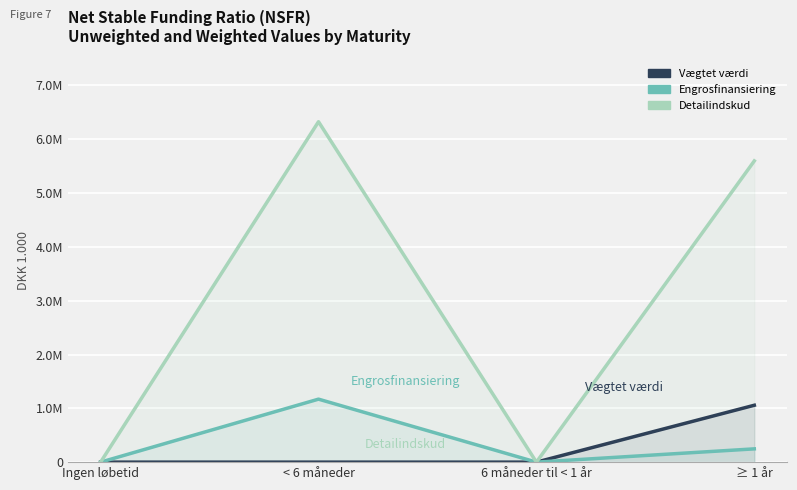

Is it true that Vægtet værdi equals 0.0 at Ingen løbetid?

True